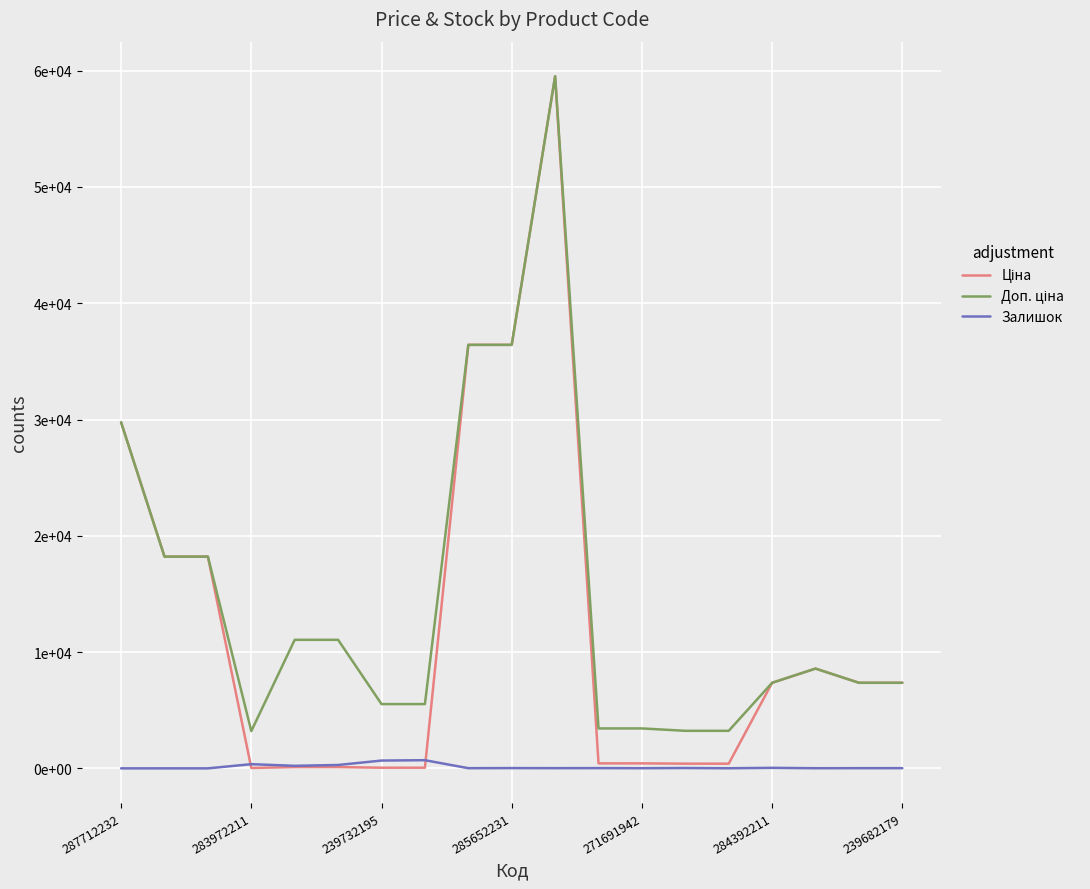

Where is the first local maximum for Доп. ціна?

10